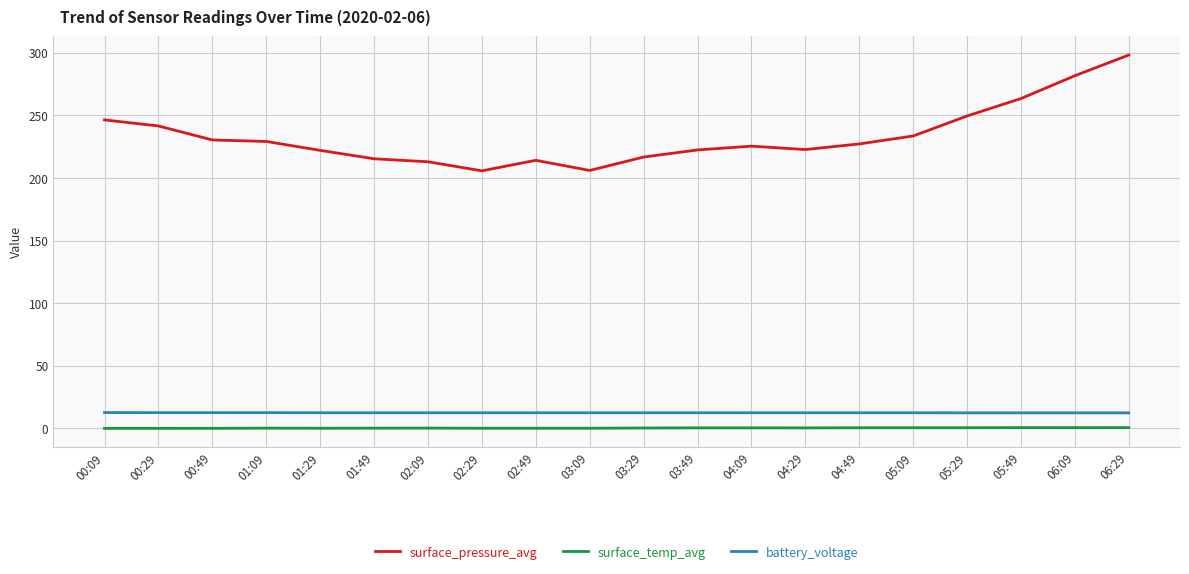

The surface_pressure_avg series shows 233.6 at 05:09. True or false?

True